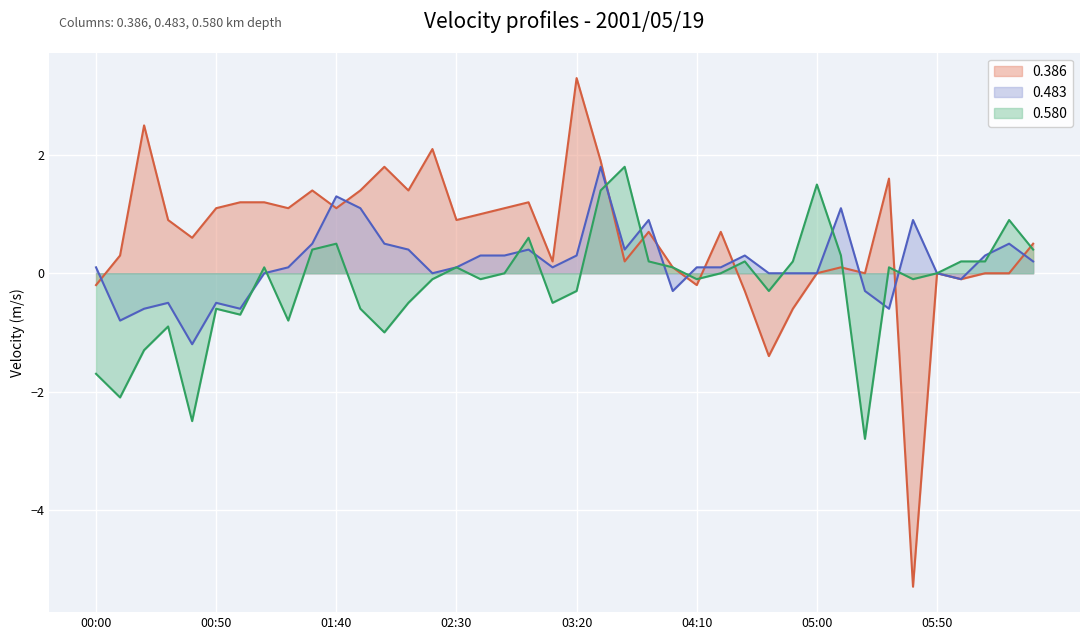

Reading right to left, extract all data points from this chart.

0.386: 0.5	-0.0	0.0	-0.1	0.0	-5.3	1.6	0.0	0.1	0.0	-0.6	-1.4	-0.3	0.7	-0.2	0.1	0.7	0.2	1.9	3.3	0.2	1.2	1.1	1.0	0.9	2.1	1.4	1.8	1.4	1.1	1.4	1.1	1.2	1.2	1.1	0.6	0.9	2.5	0.3	-0.2
0.483: 0.2	0.5	0.3	-0.1	0.0	0.9	-0.6	-0.3	1.1	0.0	0.0	0.0	0.3	0.1	0.1	-0.3	0.9	0.4	1.8	0.3	0.1	0.4	0.3	0.3	0.1	0.0	0.4	0.5	1.1	1.3	0.5	0.1	0.0	-0.6	-0.5	-1.2	-0.5	-0.6	-0.8	0.1
0.580: 0.4	0.9	0.2	0.2	0.0	-0.1	0.1	-2.8	0.3	1.5	0.2	-0.3	0.2	0.0	-0.1	0.1	0.2	1.8	1.4	-0.3	-0.5	0.6	0.0	-0.1	0.1	-0.1	-0.5	-1.0	-0.6	0.5	0.4	-0.8	0.1	-0.7	-0.6	-2.5	-0.9	-1.3	-2.1	-1.7